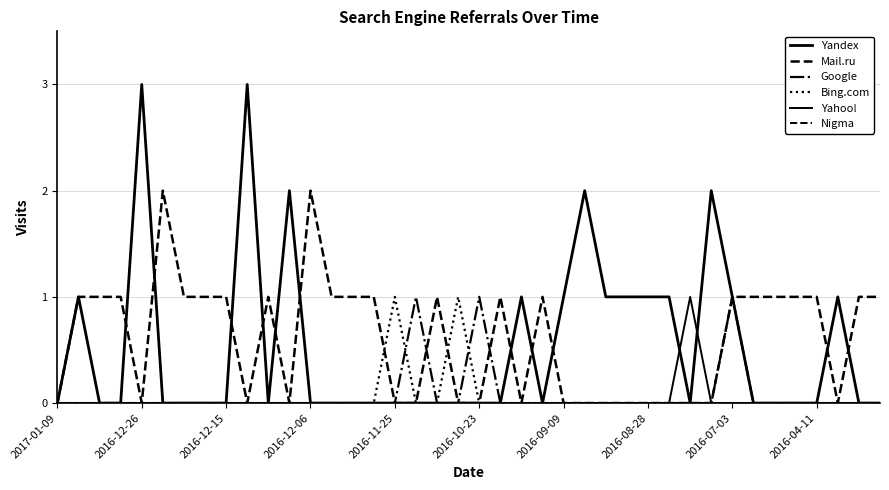

Reading left to right, transcribe all the data shown in this chart.

Yandex: 0	1	0	0	3	0	0	0	0	3	0	2	0	0	0	0	0	0	0	0	0	0	1	0	1	2	1	1	1	1	0	2	1	0	0	0	0	1	0	0
Mail.ru: 0	1	1	1	0	2	1	1	1	0	1	0	2	1	1	1	0	0	1	0	0	1	0	1	0	0	0	0	0	0	0	0	1	1	1	1	1	0	1	1
Google: 0	0	0	0	0	0	0	0	0	0	0	0	0	0	0	0	0	1	0	0	1	0	0	0	0	0	0	0	0	0	0	0	1	0	0	0	0	0	0	0
Bing.com: 0	0	0	0	0	0	0	0	0	0	0	0	0	0	0	0	1	0	0	1	0	0	0	0	0	0	0	0	0	0	0	0	0	0	0	0	0	0	0	0
Yahoo!: 0	0	0	0	0	0	0	0	0	0	0	0	0	0	0	0	0	0	0	0	0	0	0	0	0	0	0	0	0	0	1	0	0	0	0	0	0	0	0	0
Nigma: 0	0	0	0	0	0	0	0	0	0	0	0	0	0	0	0	0	0	0	0	0	0	0	0	0	0	0	0	0	0	0	0	0	0	0	0	0	0	0	0